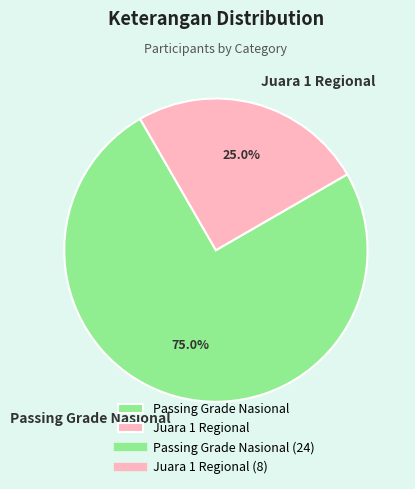

Does any single category account for the majority?

Yes